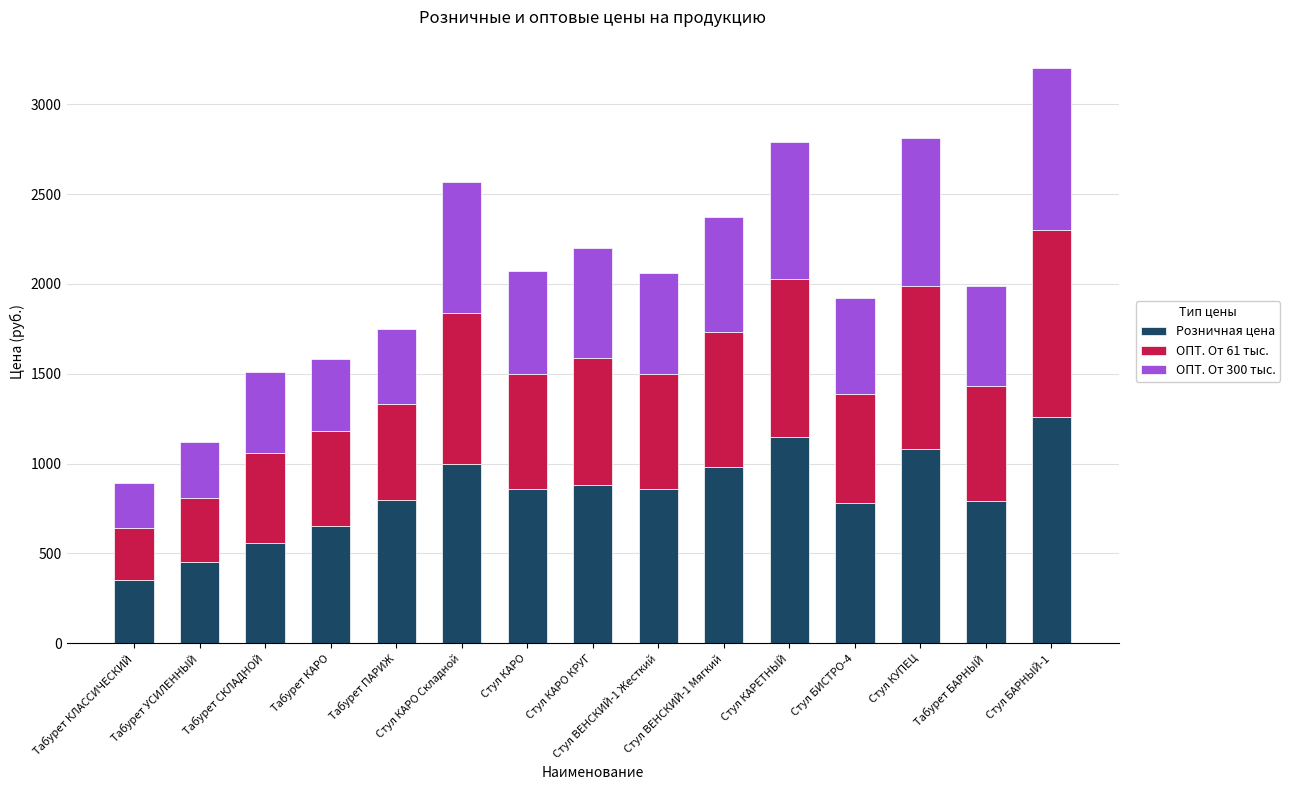

What is the sum of all Розничная цена values?

12450